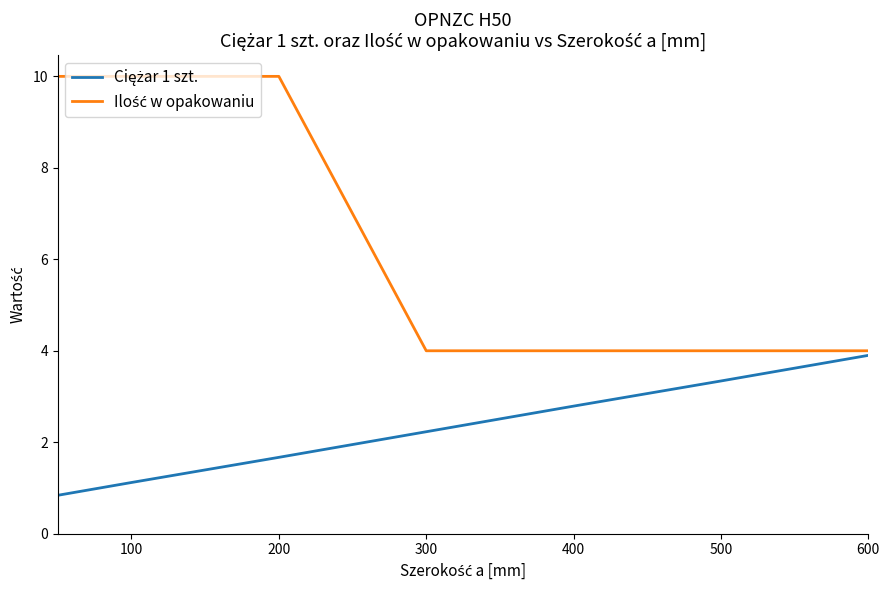

What is the minimum value shown in the chart?

0.8